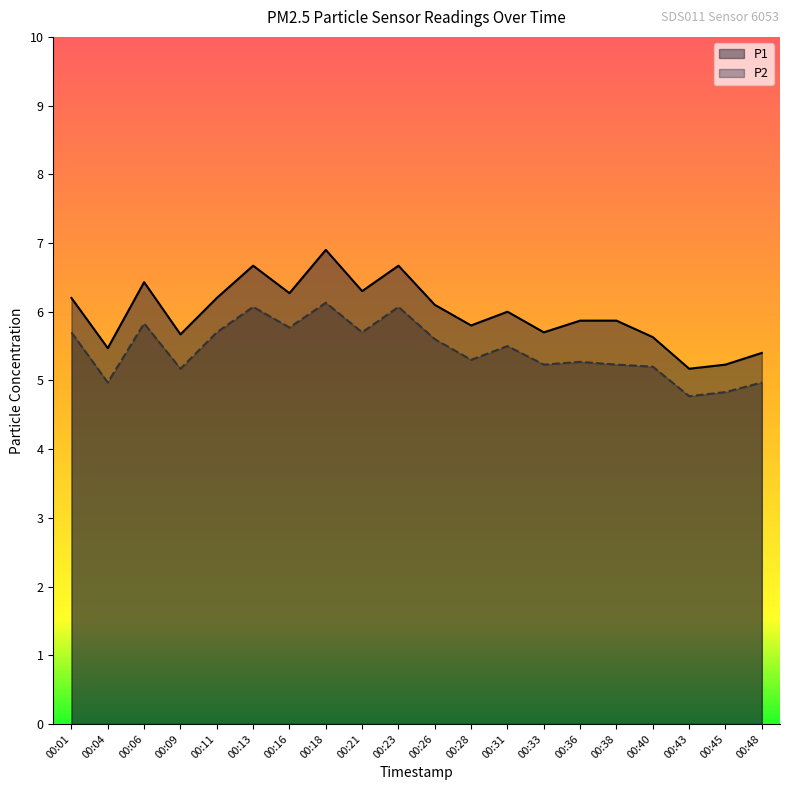

At which category is the sum across all series the highest?

00:18